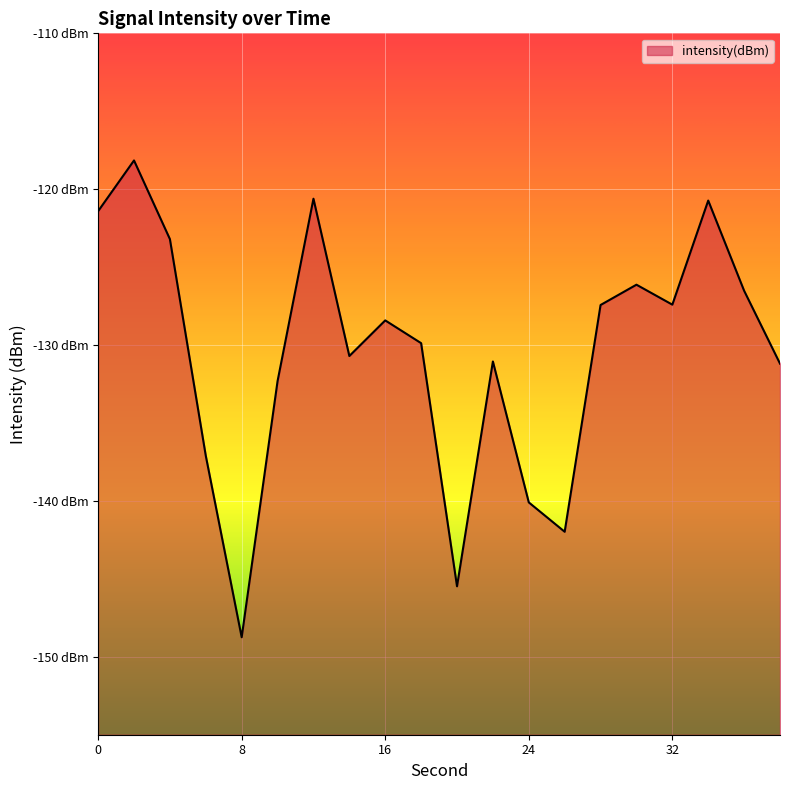

True or false: the data shows -123.2 at 4.

True